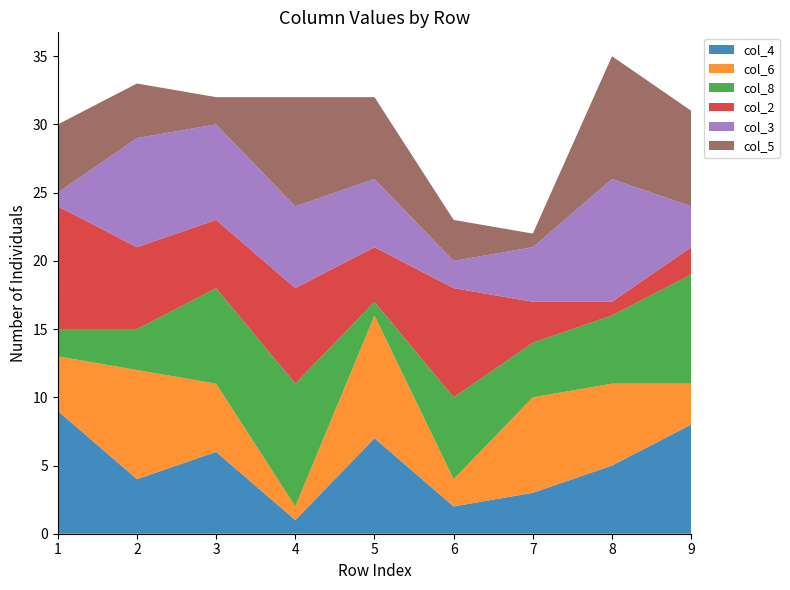

Reading right to left, what are all the values shown in this chart?

col_4: 9=8	8=5	7=3	6=2	5=7	4=1	3=6	2=4	1=9
col_6: 9=3	8=6	7=7	6=2	5=9	4=1	3=5	2=8	1=4
col_8: 9=8	8=5	7=4	6=6	5=1	4=9	3=7	2=3	1=2
col_2: 9=2	8=1	7=3	6=8	5=4	4=7	3=5	2=6	1=9
col_3: 9=3	8=9	7=4	6=2	5=5	4=6	3=7	2=8	1=1
col_5: 9=7	8=9	7=1	6=3	5=6	4=8	3=2	2=4	1=5